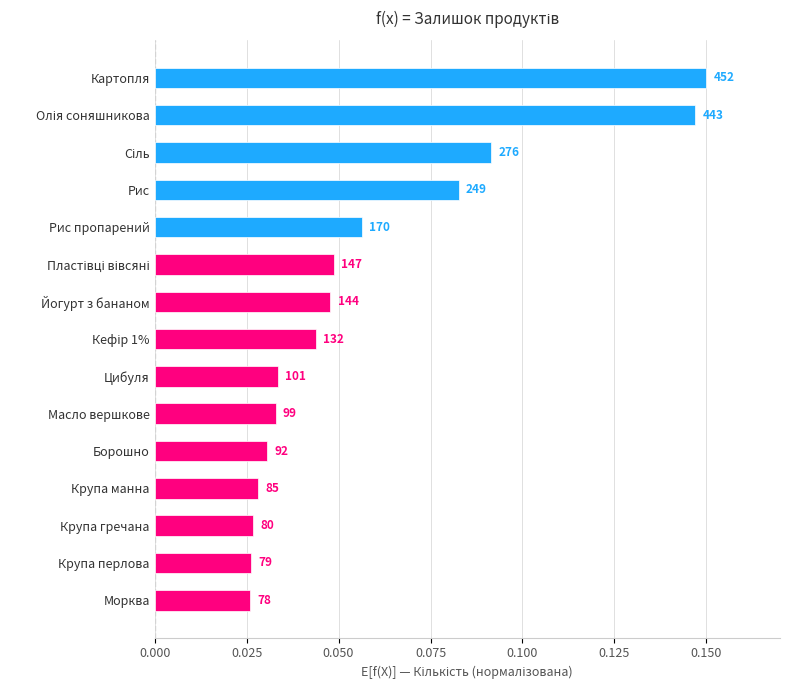

How many bars are there in total?

15